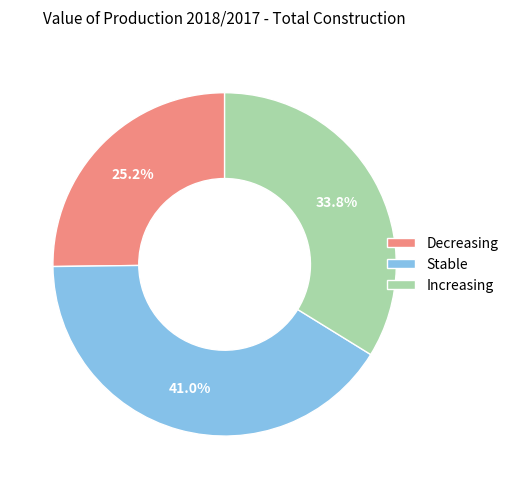

Is it true that Decreasing is 40% of the pie?

False